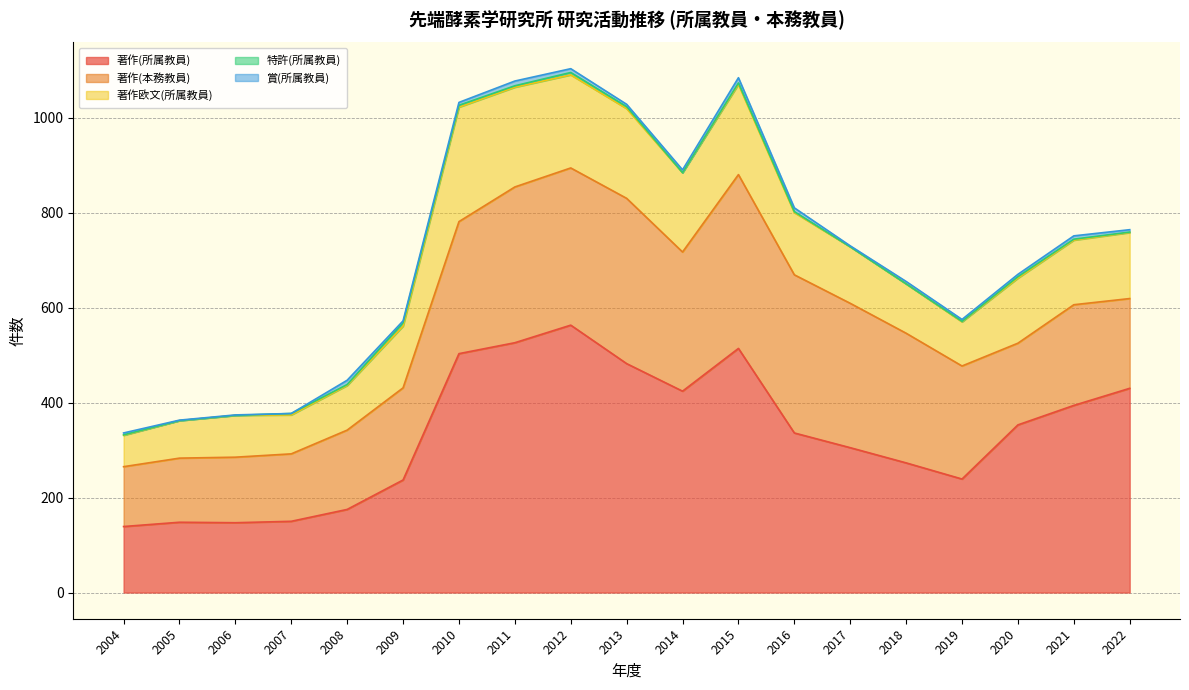

True or false: 著作欧文(所属教員) and 賞(所属教員) intersect in this chart.

False